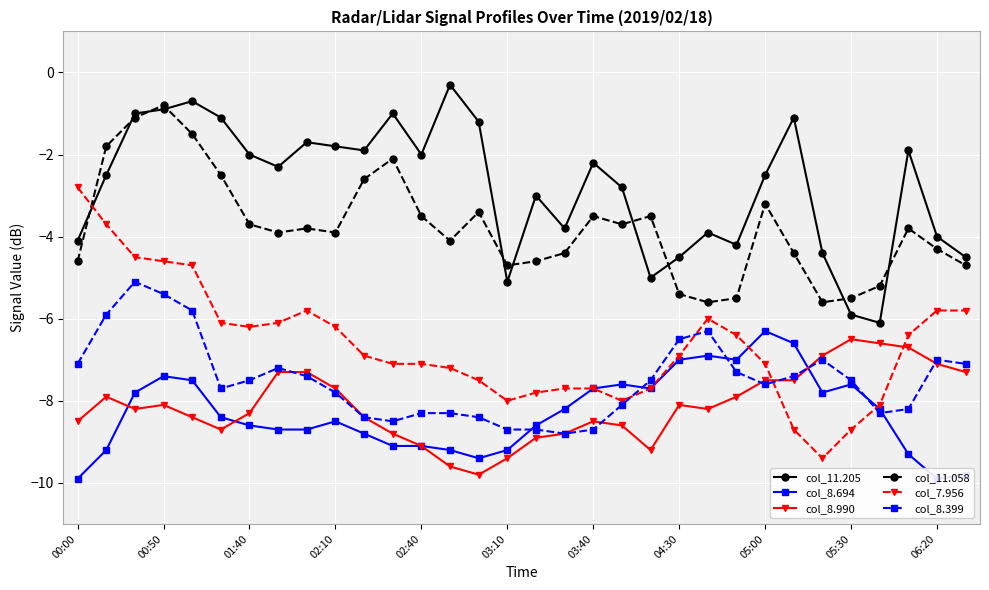

How many lines are shown in the chart?

6